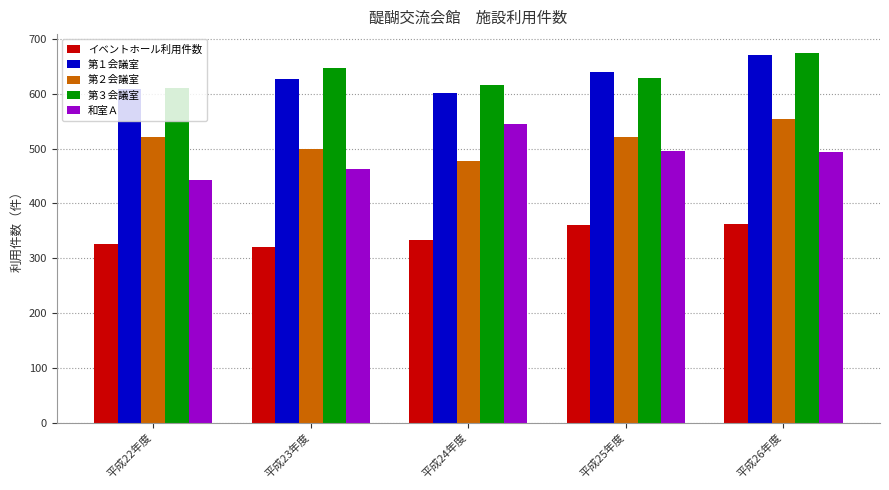

What is the label of the 3rd bar from the right?

平成24年度